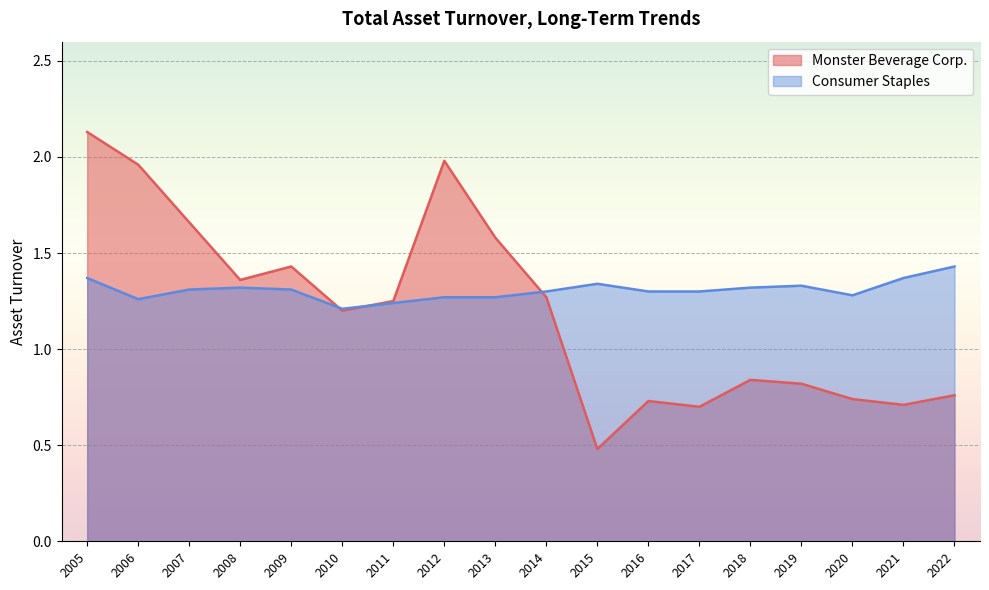

How many times do Monster Beverage Corp. and Consumer Staples cross each other?

3